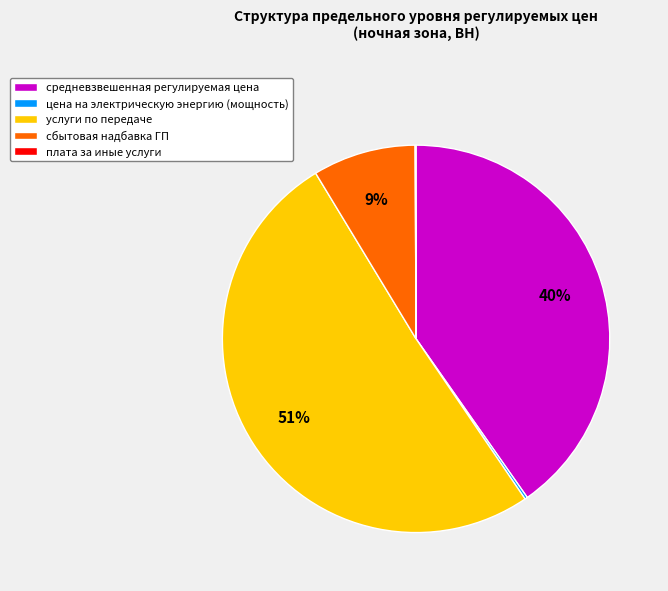

To the nearest percent, what percentage of the pie is сбытовая надбавка ГП?

9%